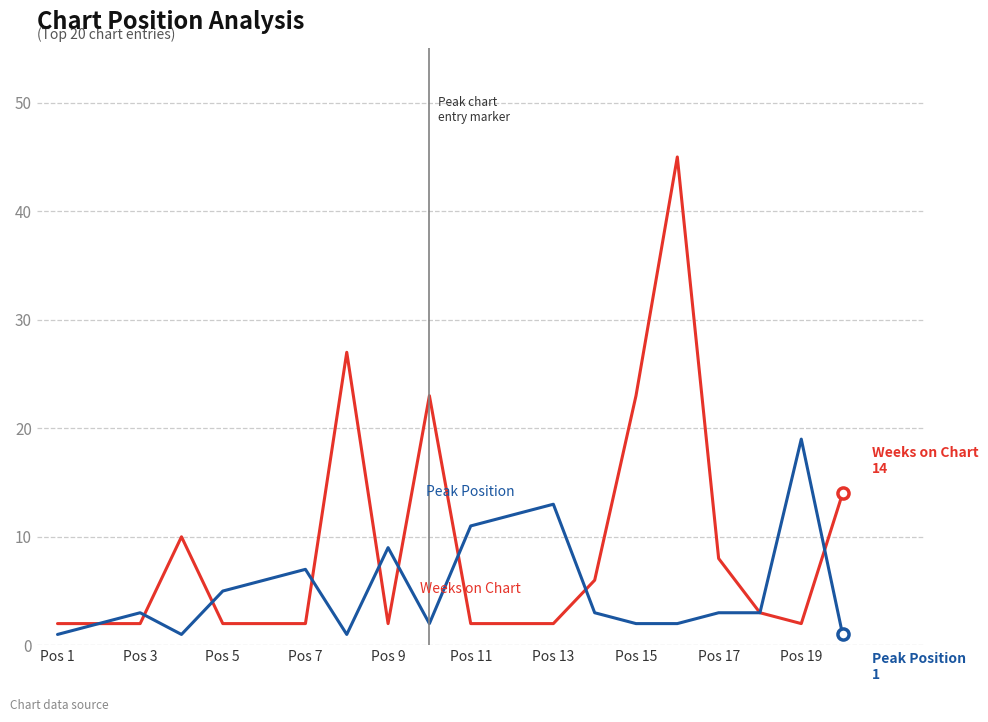

How many lines are shown in the chart?

2